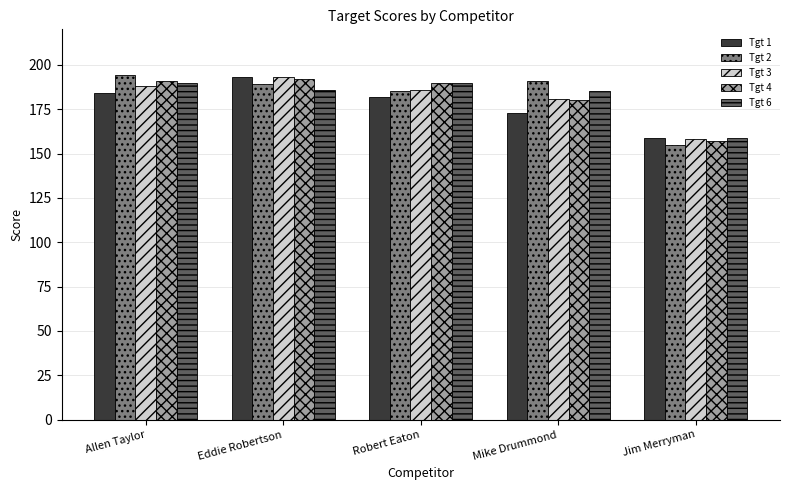

Is the value of Tgt 3 at Jim Merryman greater than the value of Tgt 4 at Robert Eaton?

No